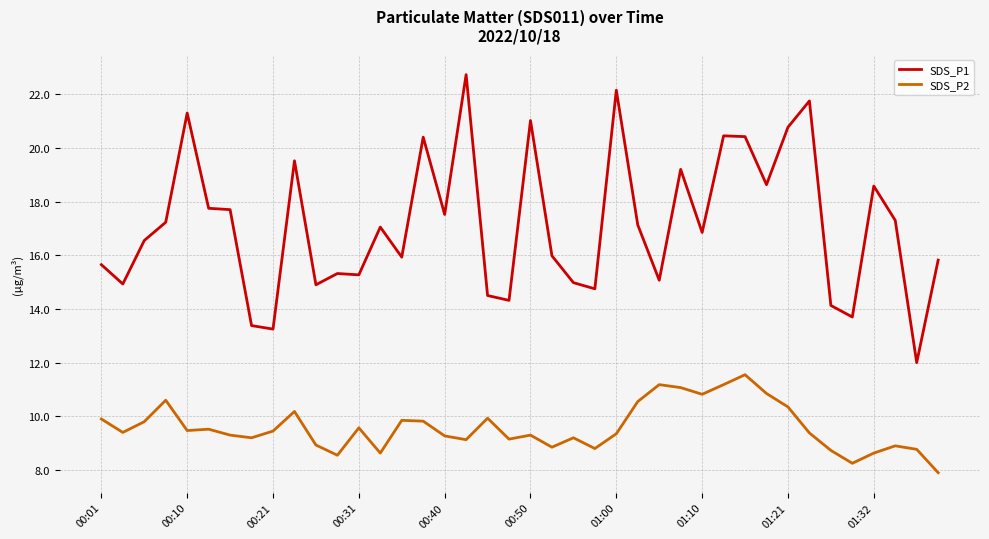

How many lines are shown in the chart?

2